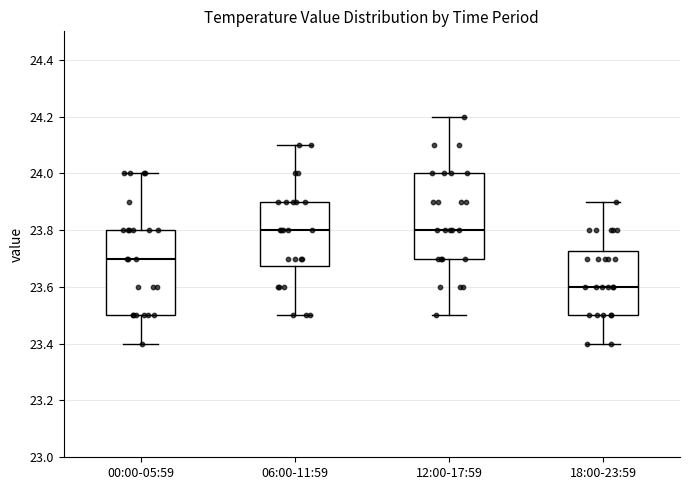

Reading left to right, read every box against the y-axis: the position of its median line, the range the box covers, and the ends of its whiskers. The values are not printed on the chart, so give them approximately, as read against the axis.

00:00-05:59: median 23.70, box 23.50 to 23.80, whiskers 23.40 to 24.00
06:00-11:59: median 23.80, box 23.68 to 23.90, whiskers 23.50 to 24.10
12:00-17:59: median 23.80, box 23.70 to 24.00, whiskers 23.50 to 24.20
18:00-23:59: median 23.60, box 23.50 to 23.72, whiskers 23.40 to 23.90